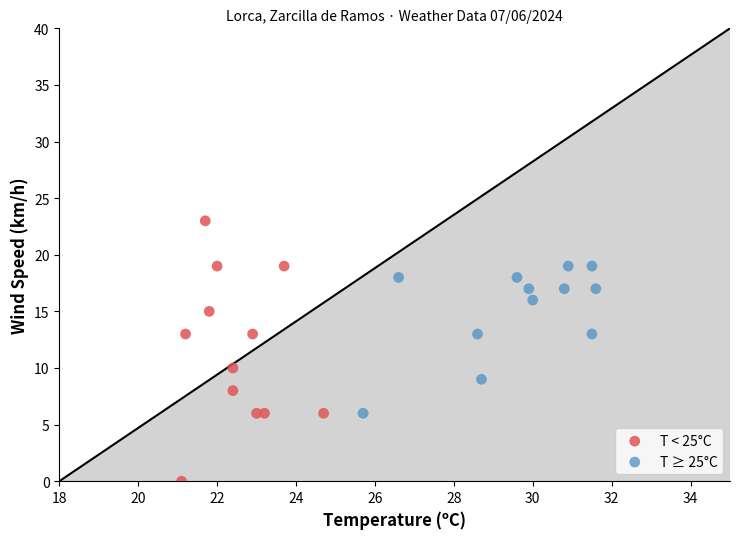

Which series has the widest spread of Y values?

T < 25°C